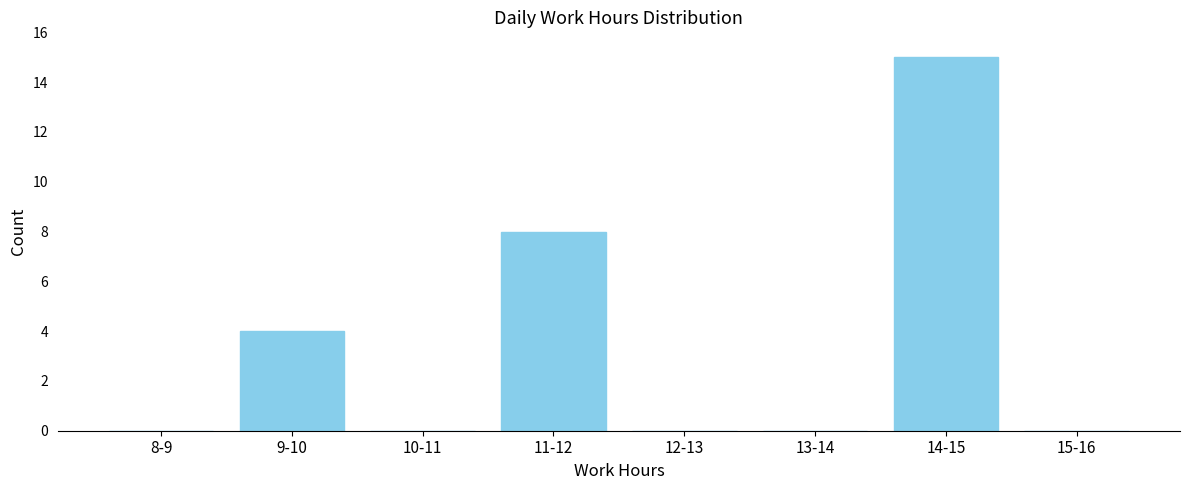

Reading left to right, list all the values displayed in this chart.

8-9=0	9-10=4	10-11=0	11-12=8	12-13=0	13-14=0	14-15=15	15-16=0